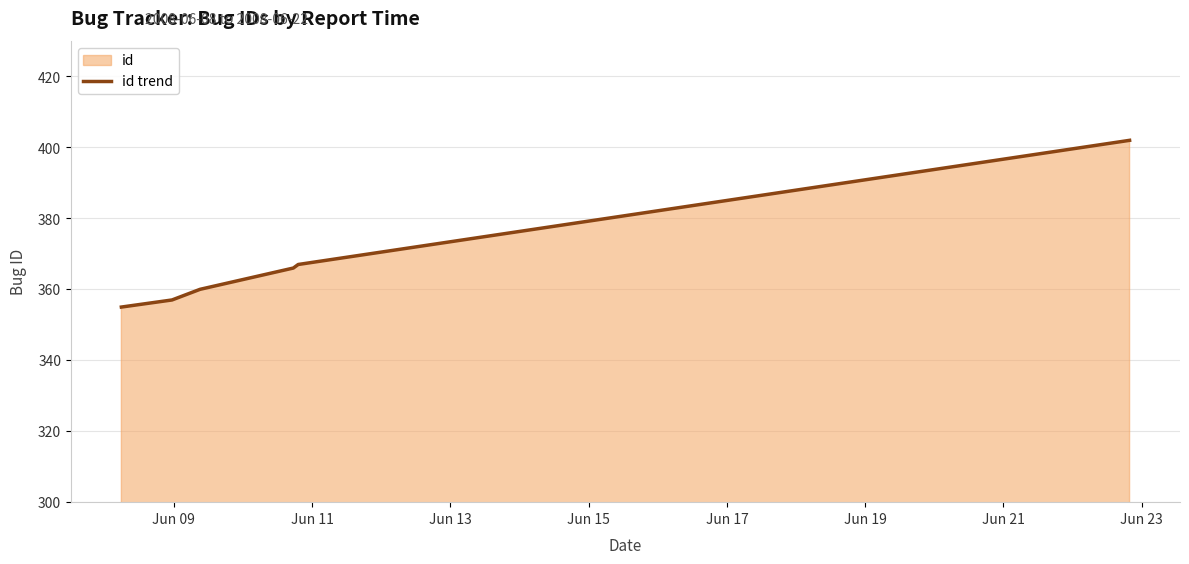

What is the maximum value shown in the chart?

402